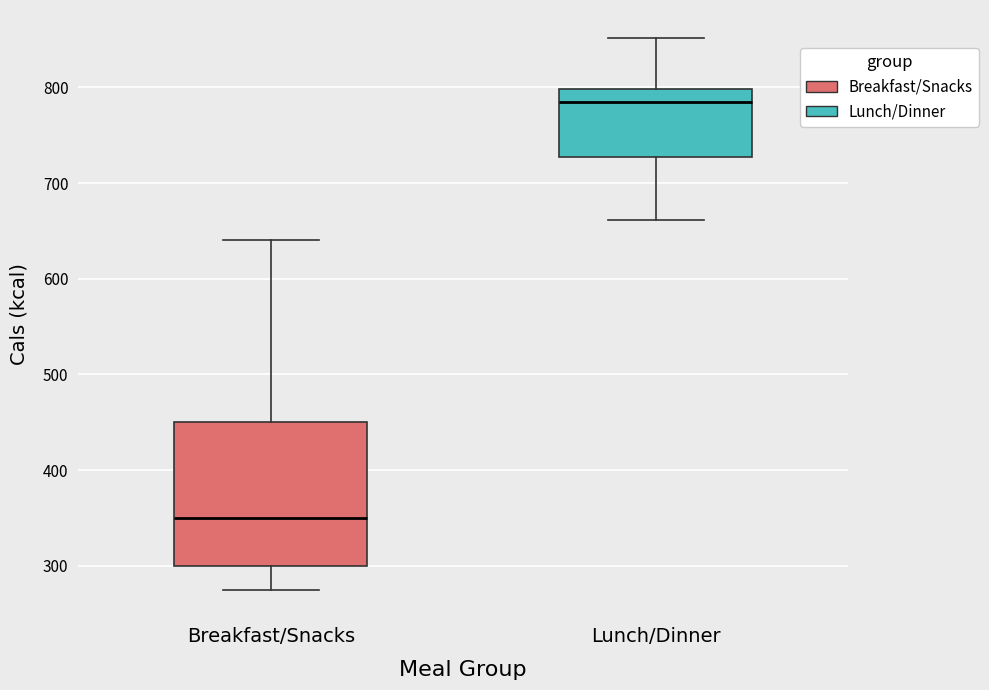

Which box has the lowest median line?

Breakfast/Snacks